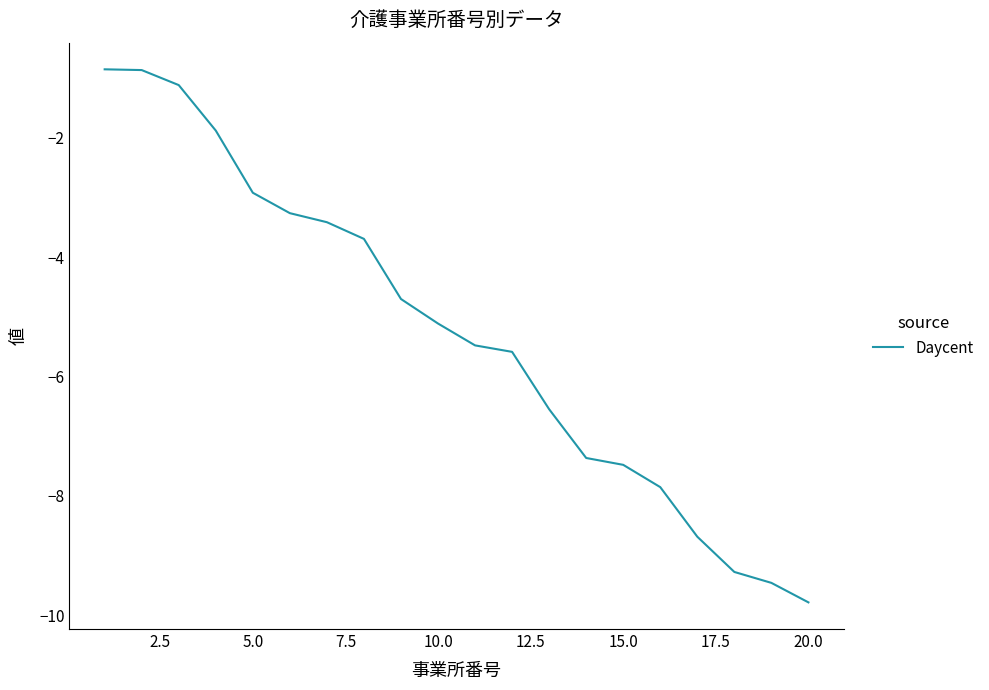

What is the smallest value displayed?

-9.8